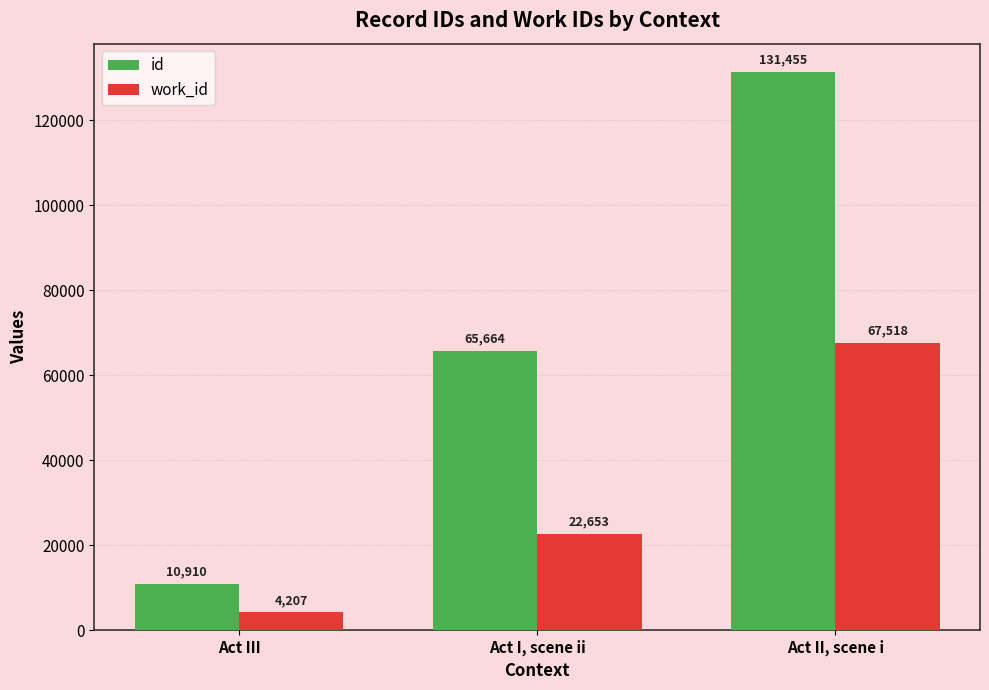

Rank the categories by work_id value from highest to lowest.

Act II, scene i, Act I, scene ii, Act III